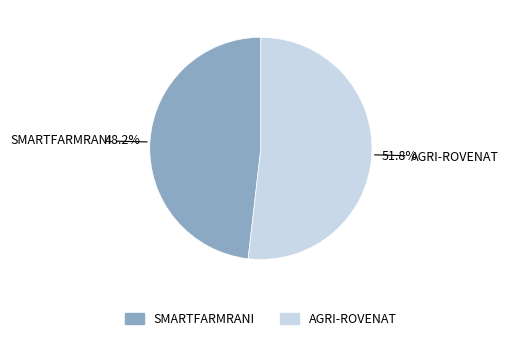

What percentage do SMARTFARMRANI and AGRI-ROVENAT together represent?

100.0%